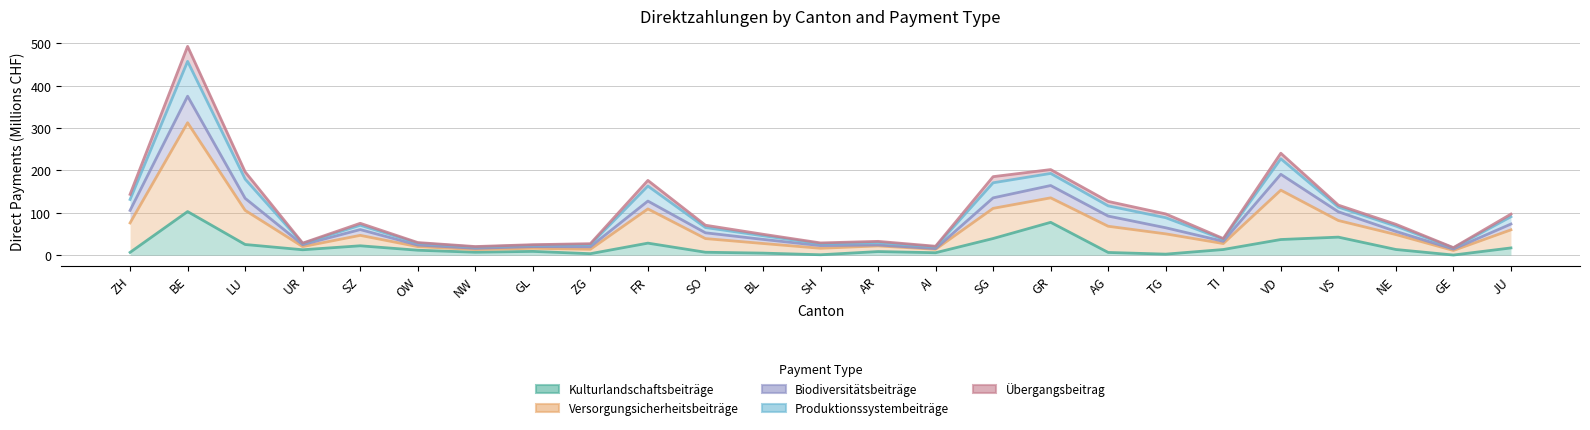

Where does the Übergangsbeitrag series first go above 72?

ZH